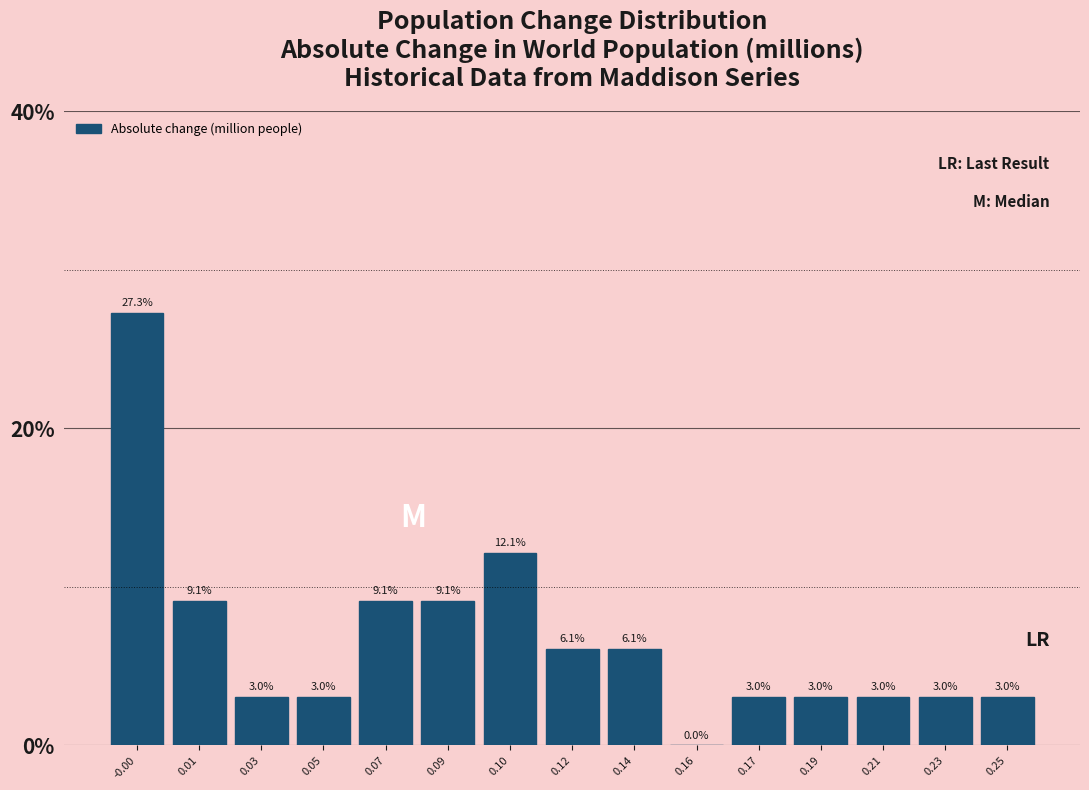

Reading left to right, extract all data points from this chart.

-0.00=27.3	0.01=9.1	0.03=3.0	0.05=3.0	0.07=9.1	0.09=9.1	0.10=12.1	0.12=6.1	0.14=6.1	0.16=0.0	0.17=3.0	0.19=3.0	0.21=3.0	0.23=3.0	0.25=3.0